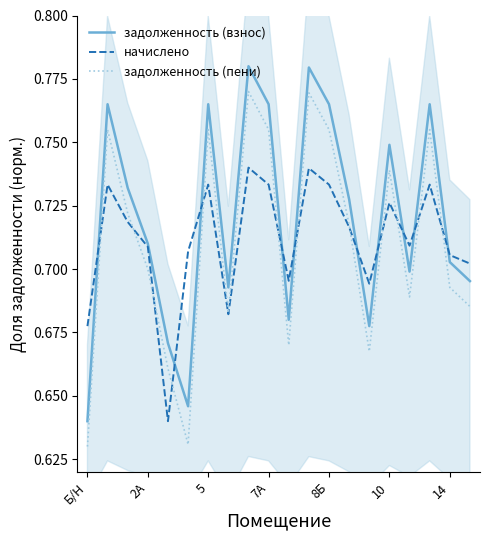

At which label is задолженность (взнос) closest to 0?

Б/Н